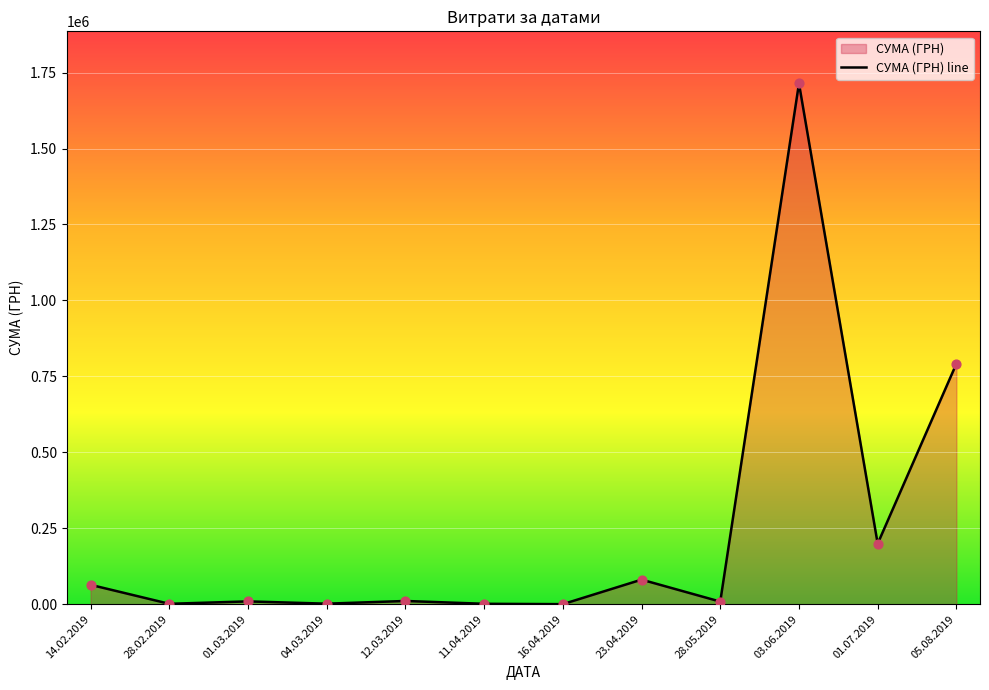

Between 03.06.2019 and 04.03.2019, which is larger?

03.06.2019